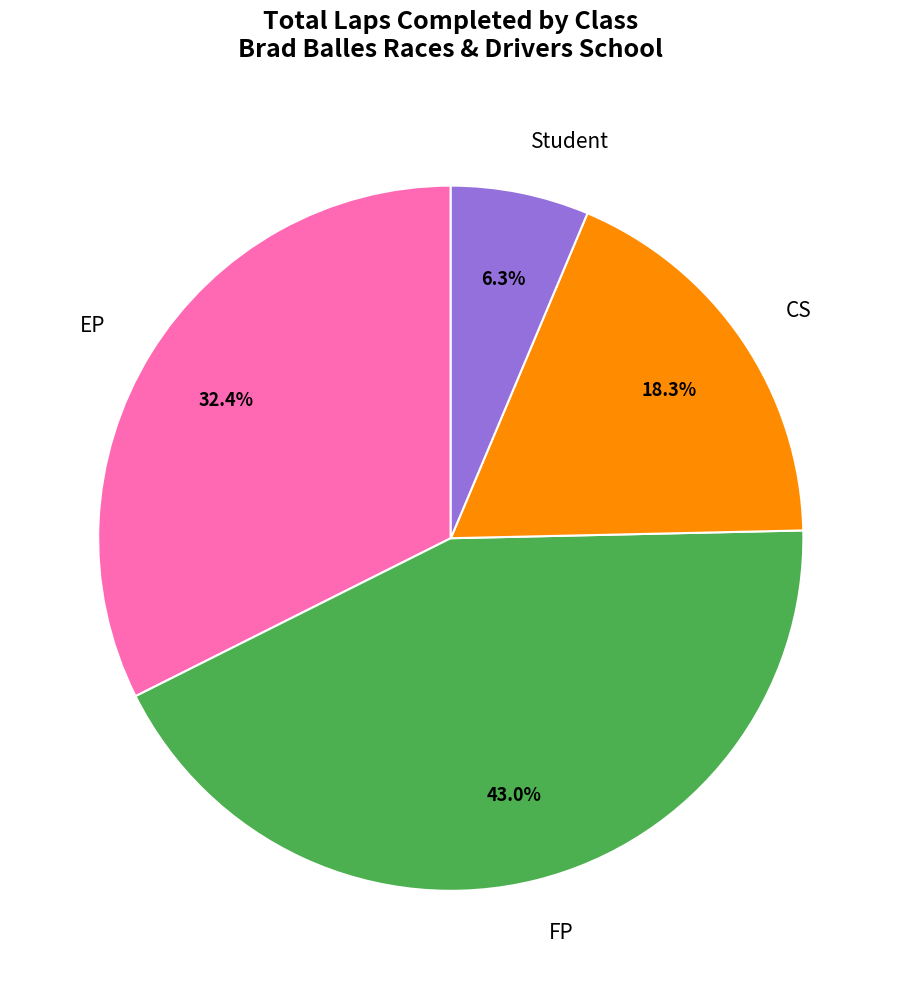

Approximately how many times larger is the value at FP compared to CS?

2.3